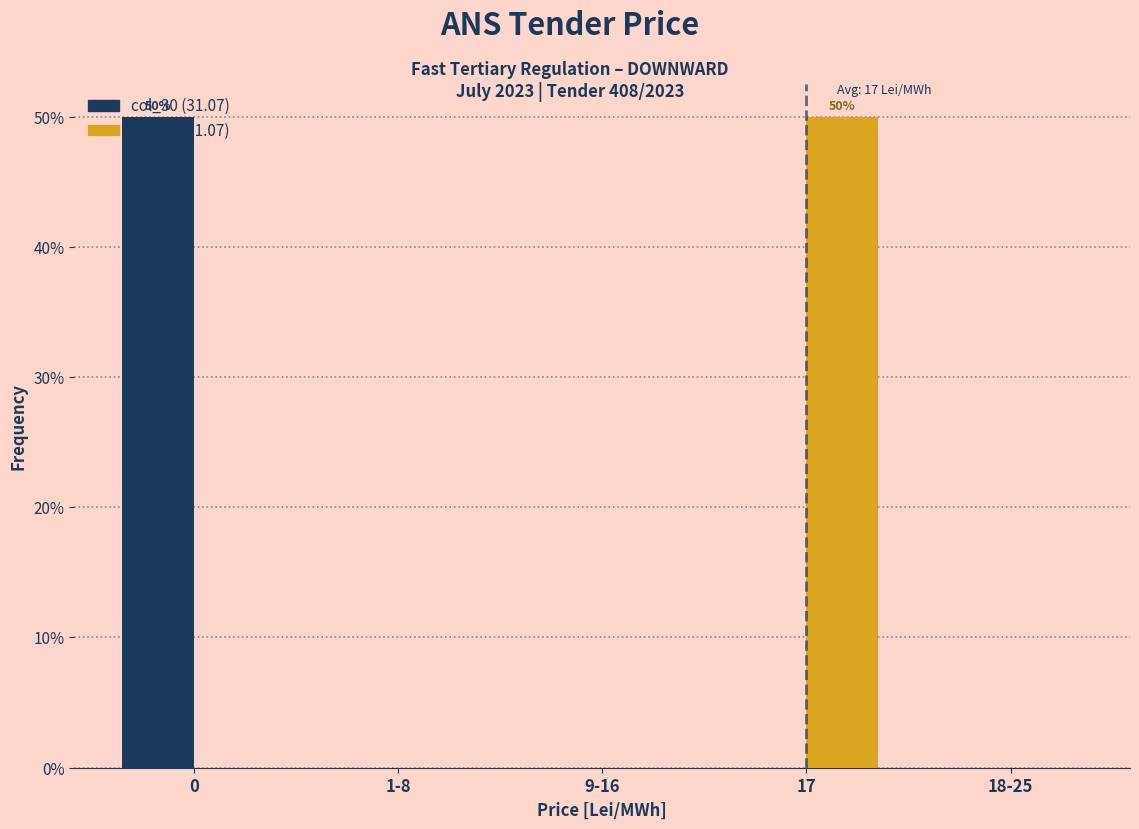

Which series changed the most between 0 and 9-16?

col_30 (31.07)